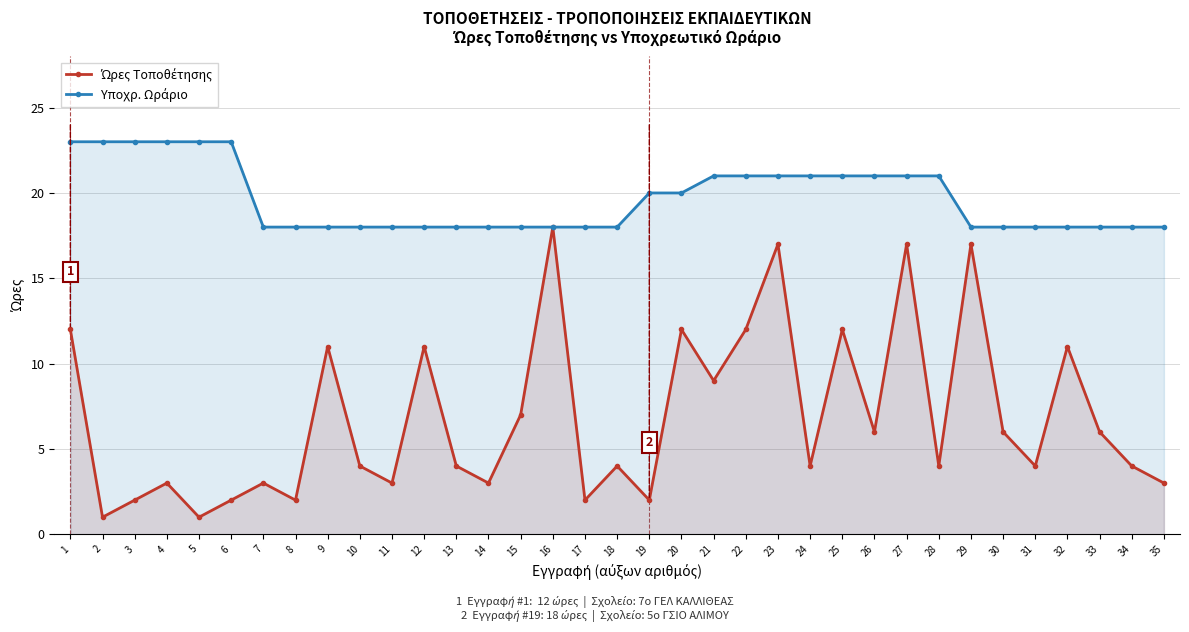

Rank the series at 33 from highest to lowest value.

Υποχρ. Ωράριο, Ώρες Τοποθέτησης